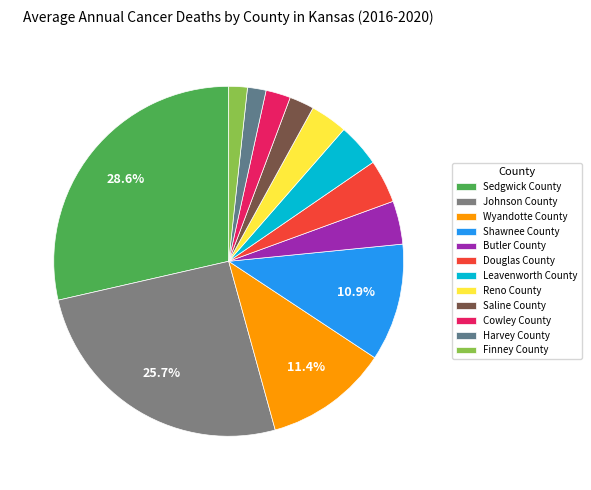

How many slices are in this pie chart?

12